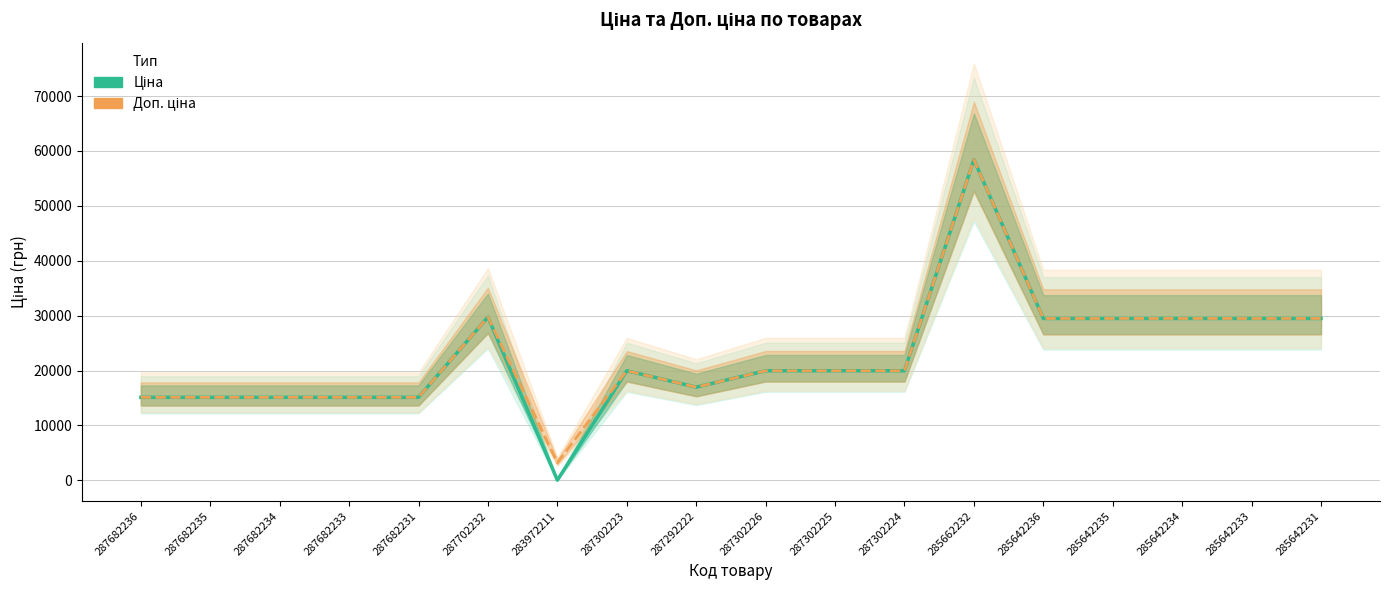

At how many categories does at least one series exceed 55854?

1